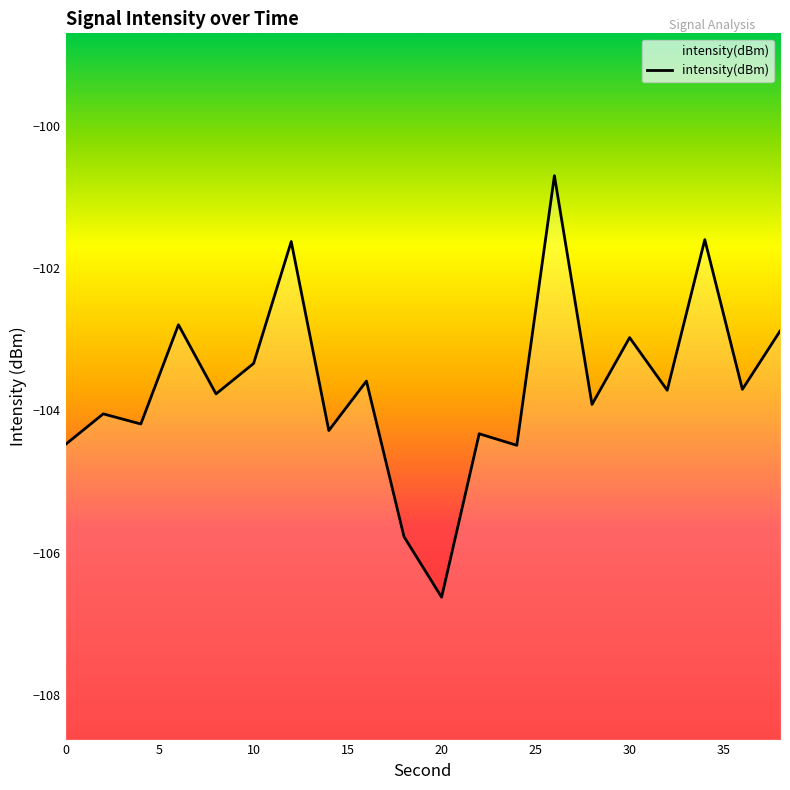

Which category has the lowest value across all series?

20